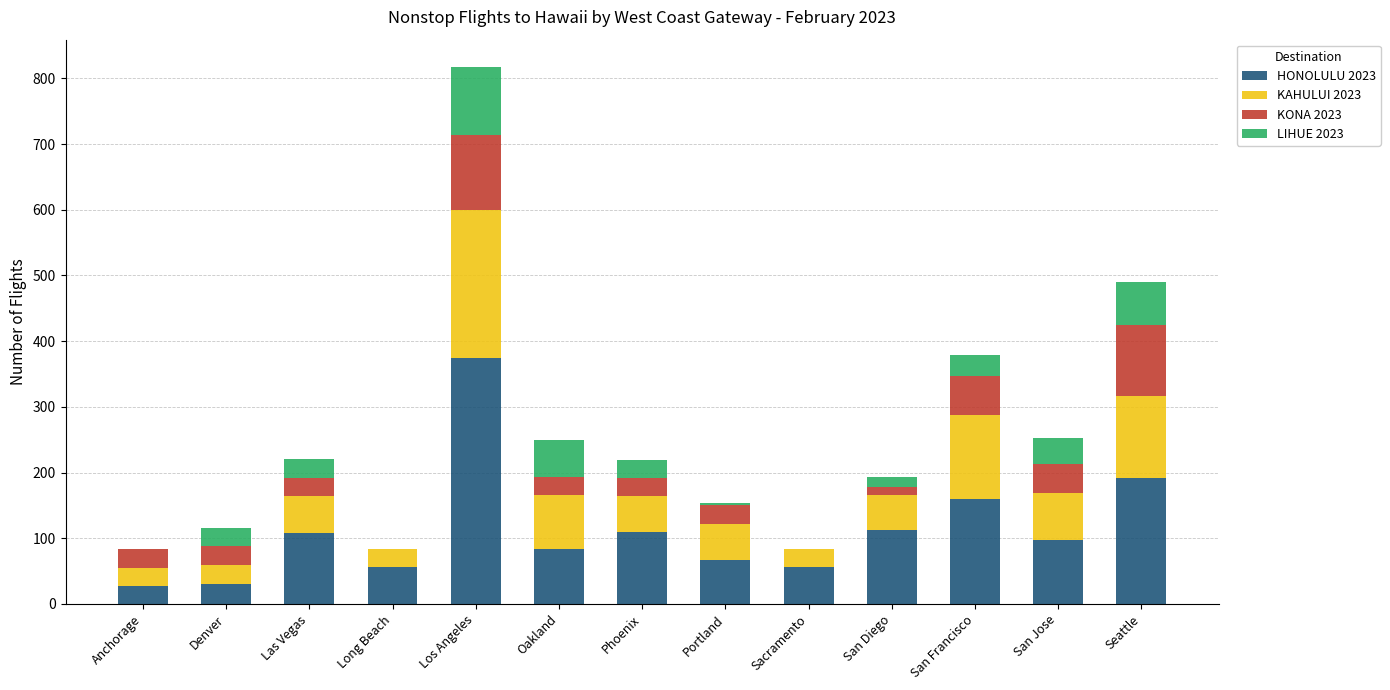

What is the approximate value of HONOLULU 2023 at Long Beach?

56